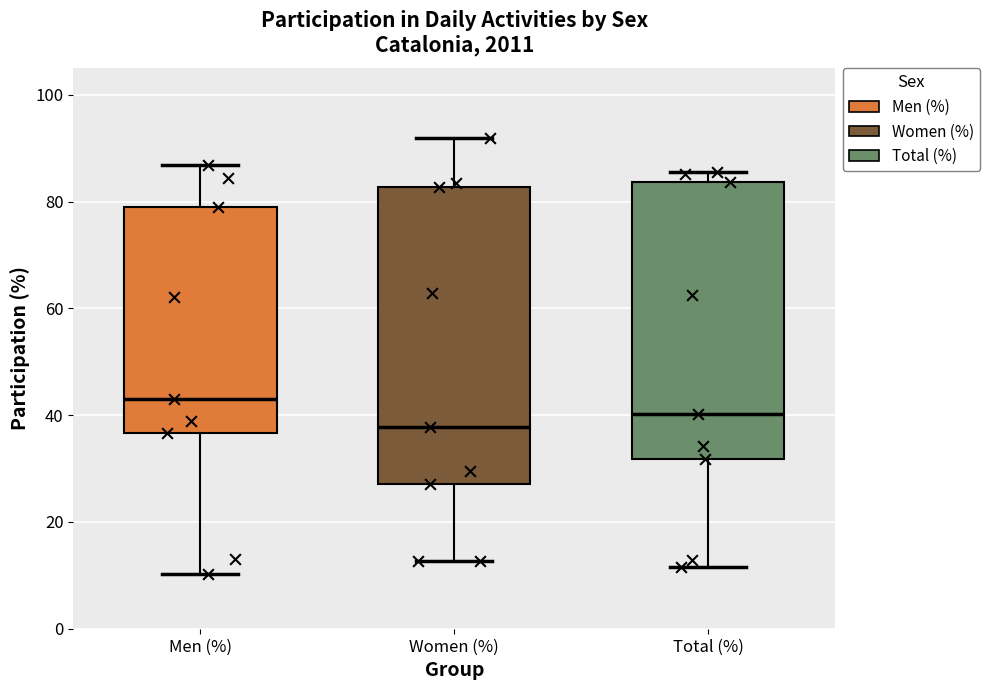

Reading left to right, transcribe this box plot: for each box, give where its median line is, the range the box spans, and where its two whiskers end, as read against the y-axis. The values are not printed on the chart, so give them approximately, as read against the axis.

Men (%): median 44, box 36 to 80, whiskers 10 to 86
Women (%): median 38, box 28 to 82, whiskers 12 to 92
Total (%): median 40, box 32 to 84, whiskers 12 to 86